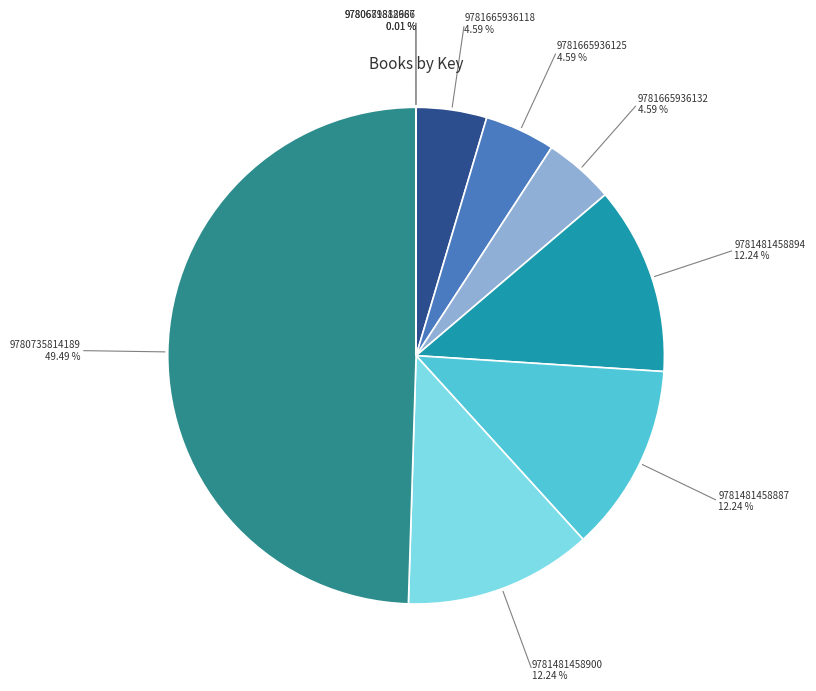

What is the ratio of the value at 9781481458900 to the value at 9781481458887?

1.0